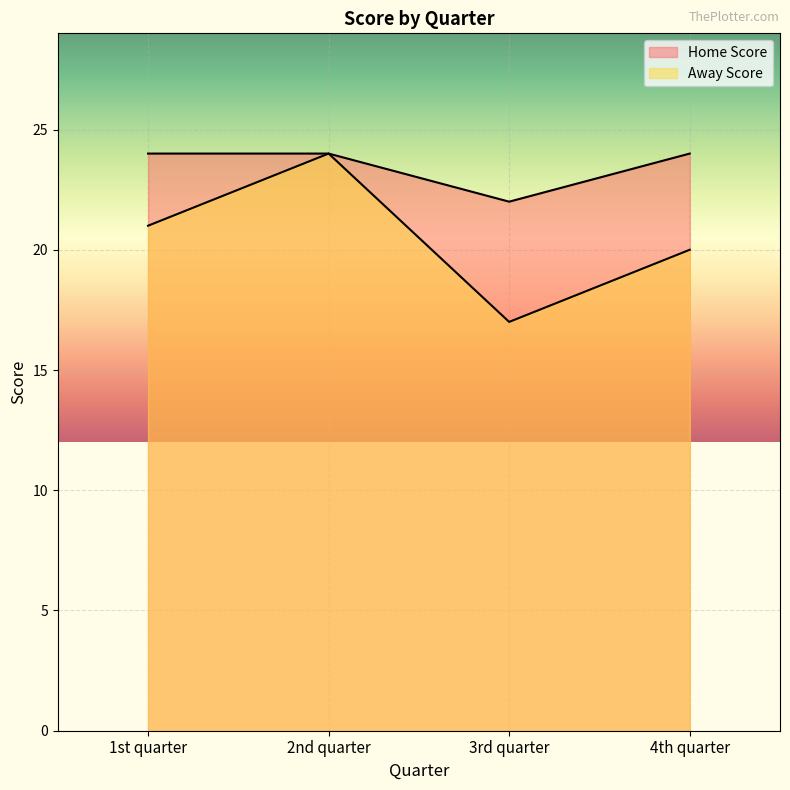

At which category does Away Score reach its first local peak?

2nd quarter